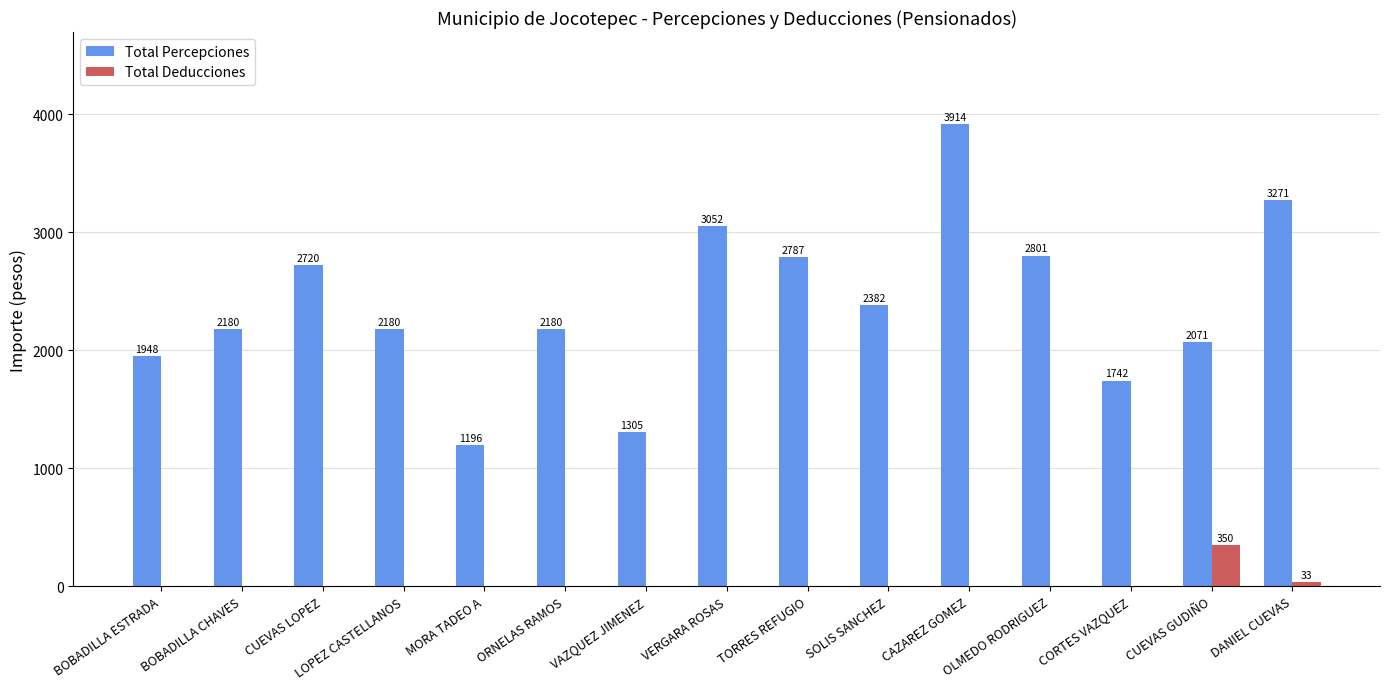

Which series changed the most between BOBADILLA CHAVES and SOLIS SANCHEZ?

Total Percepciones